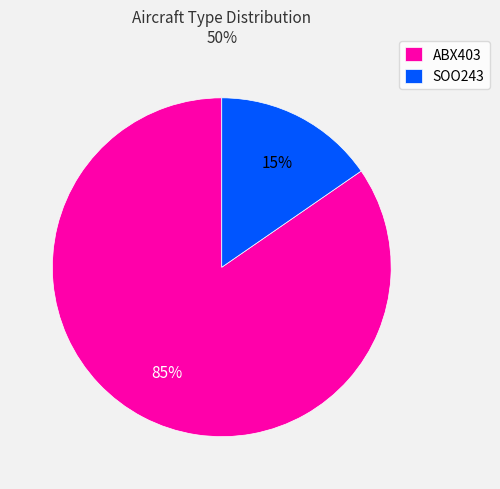

To the nearest percent, what is the average slice percentage?

50%